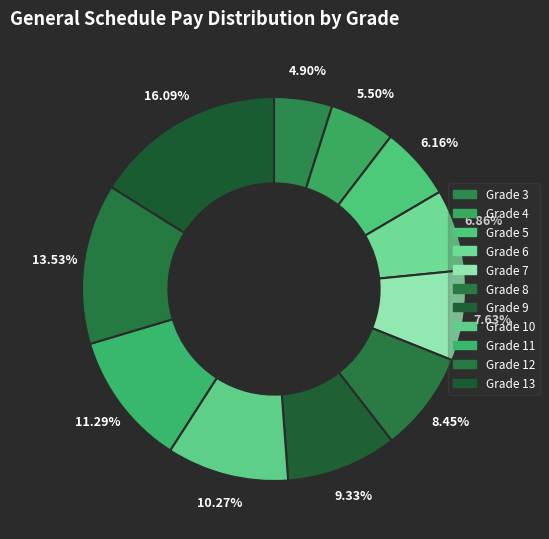

How many segments does this pie chart have?

11